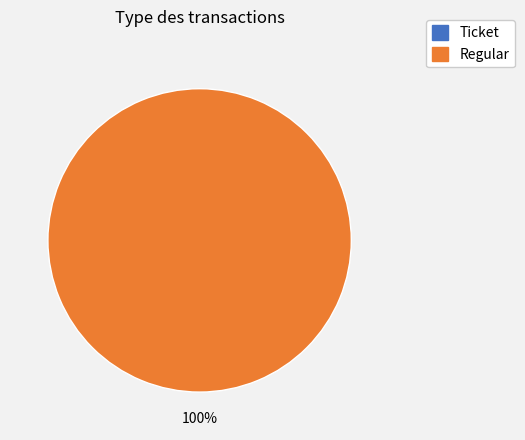

To the nearest percent, what portion does Regular represent?

100%